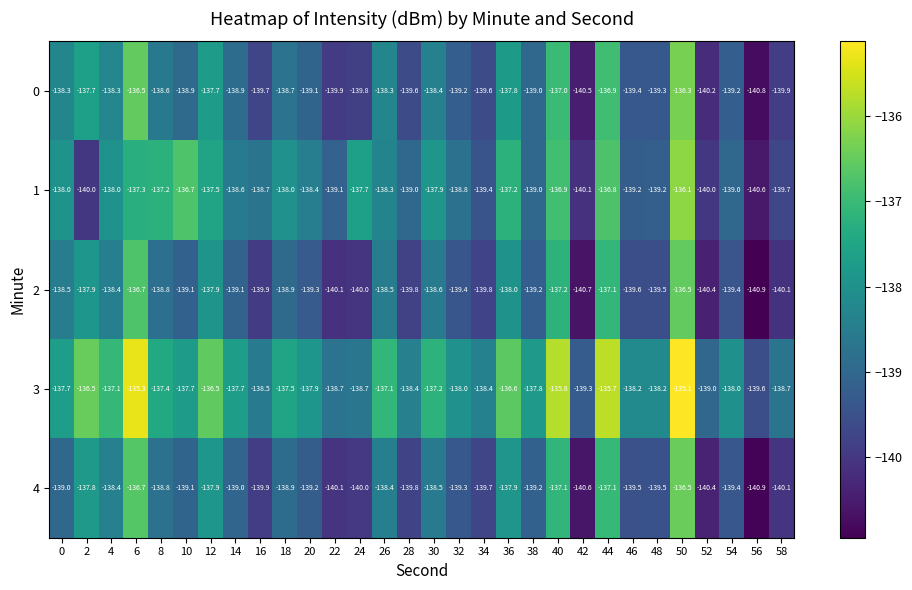

How many series are shown in this chart?

5